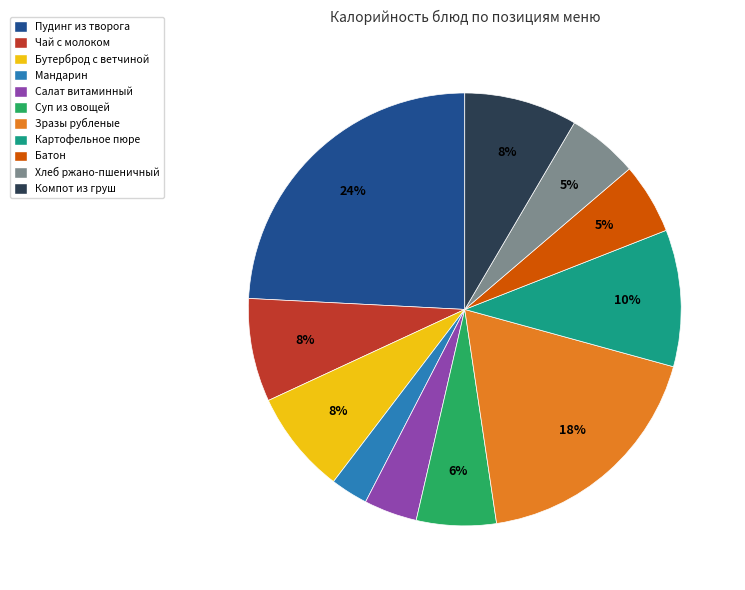

What is the smallest slice in the pie chart?

Мандарин